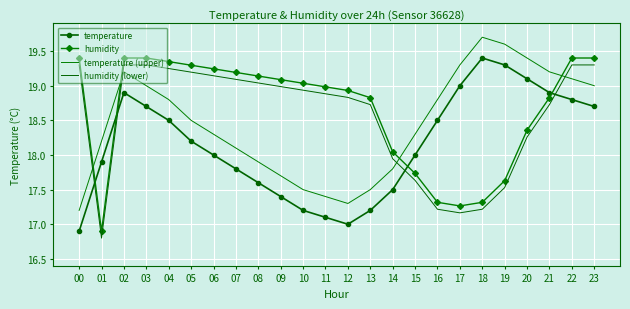

What is the sum of the temperature values at 04 and 21?

37.4